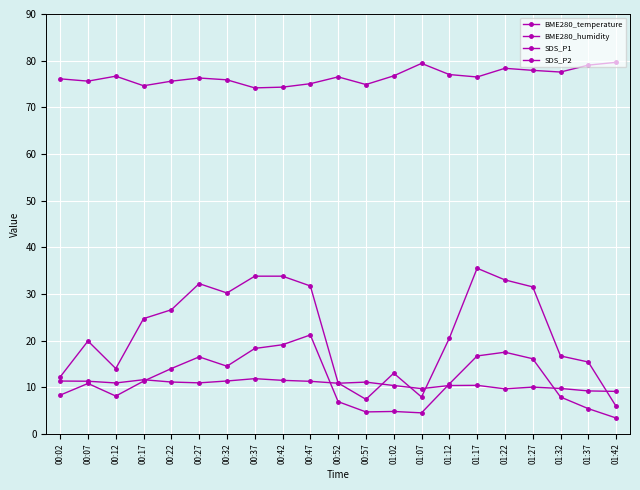

The value of SDS_P2 at 01:12 is 18.9. True or false?

False